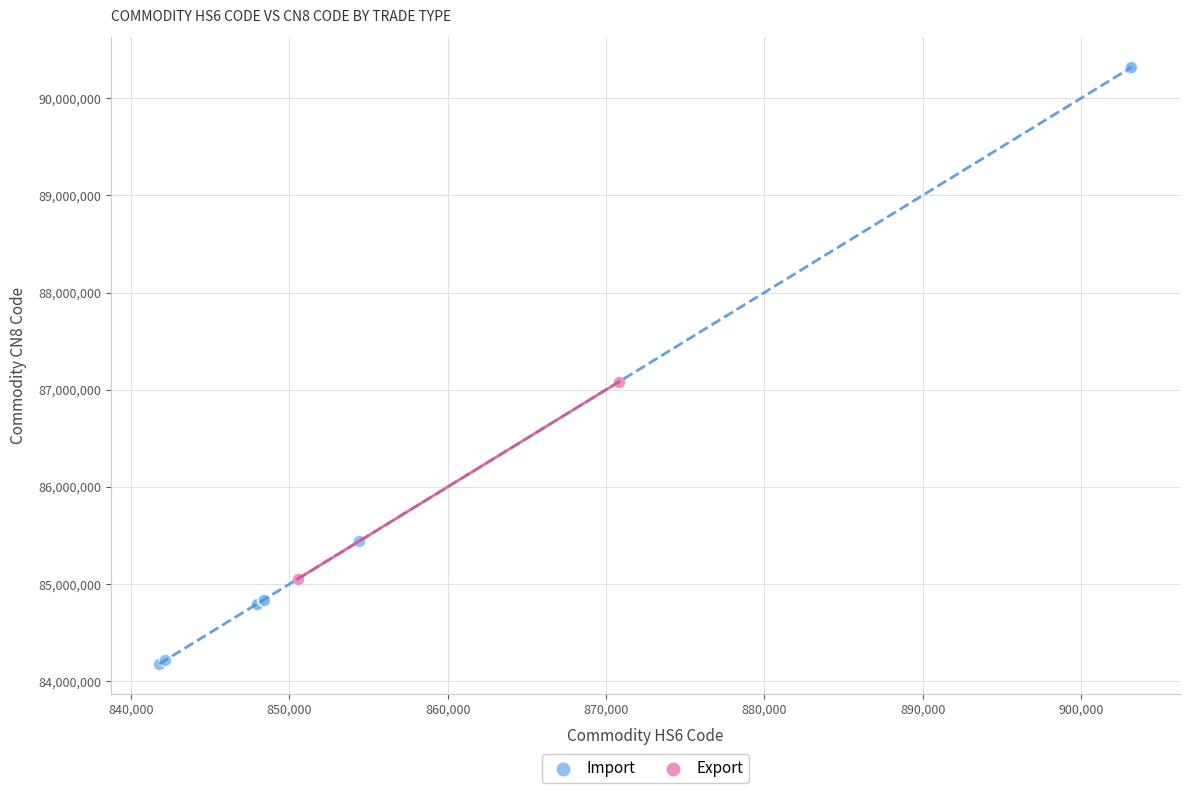

What are all the series names shown in the legend?

Import, Export